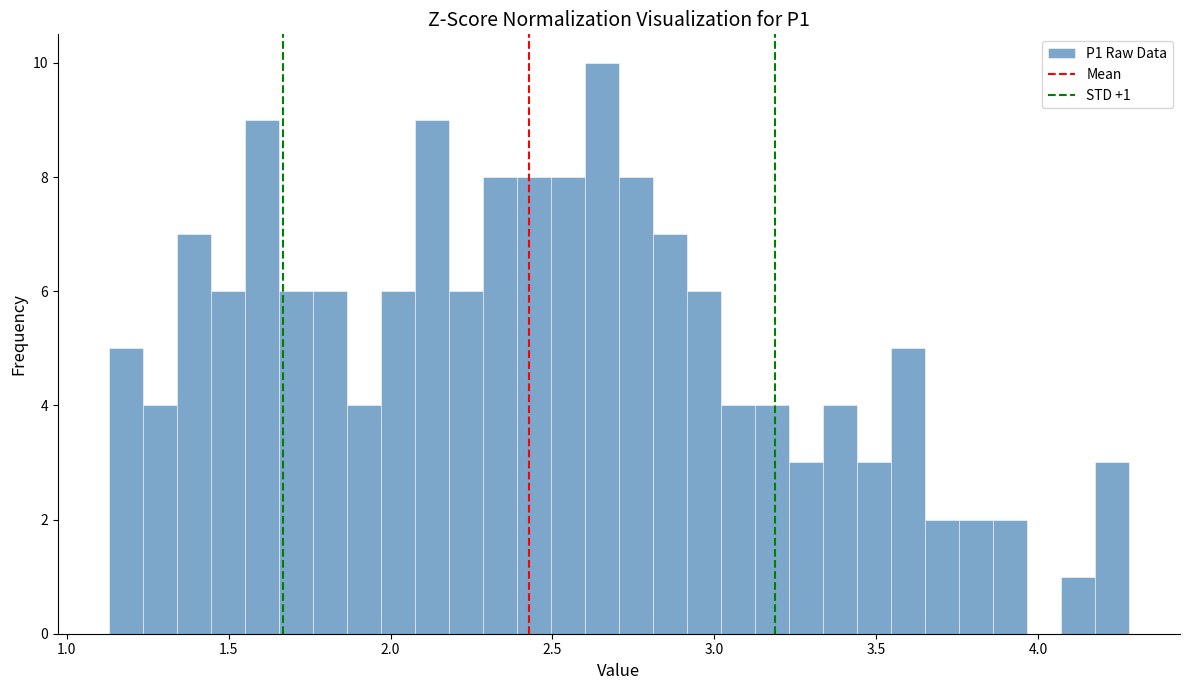

Read against the x-axis, roughly where is the centre of the tallest bar?

2.65